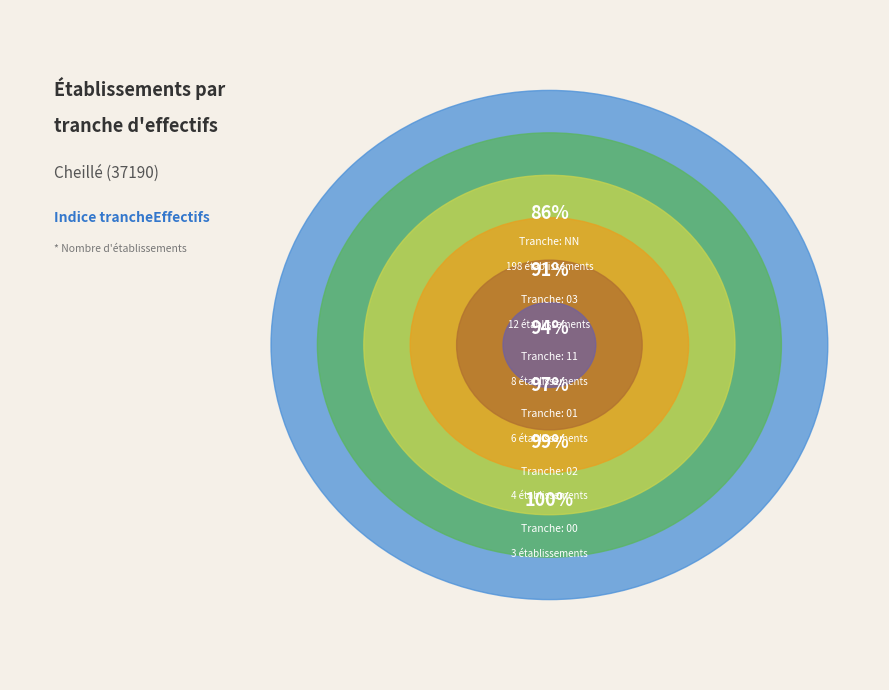

To the nearest percent, what is the combined percentage of 03 and NN?

91%